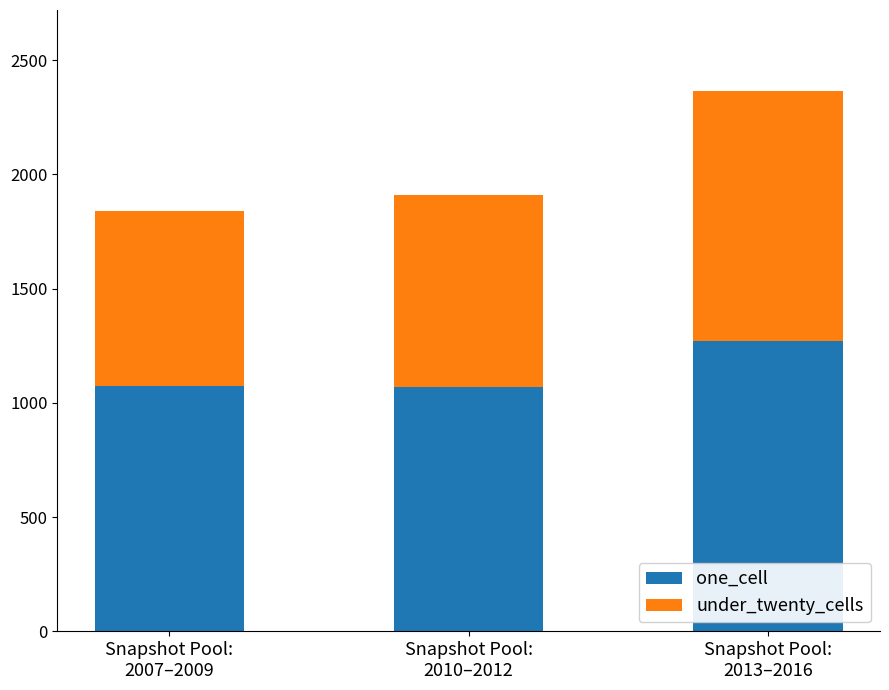

What is the average value of the one_cell series?

1138